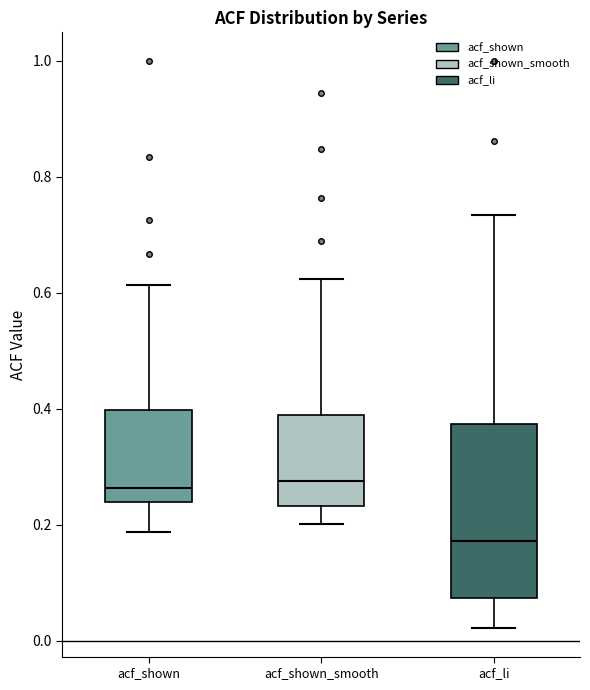

Which box is the tallest, from its lower edge to its upper edge?

acf_li